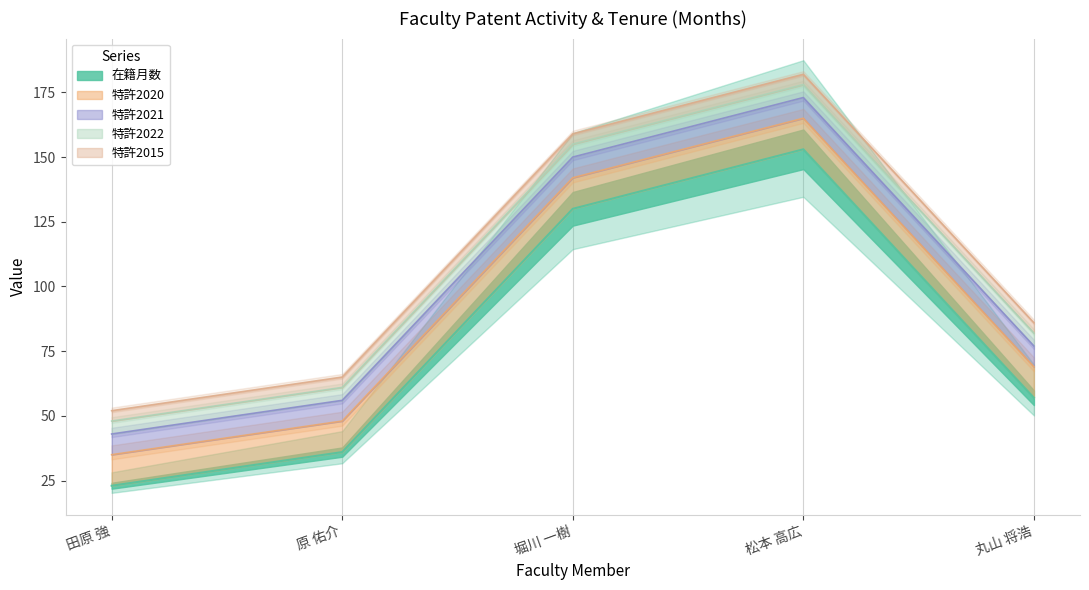

How many lines are shown in the chart?

5